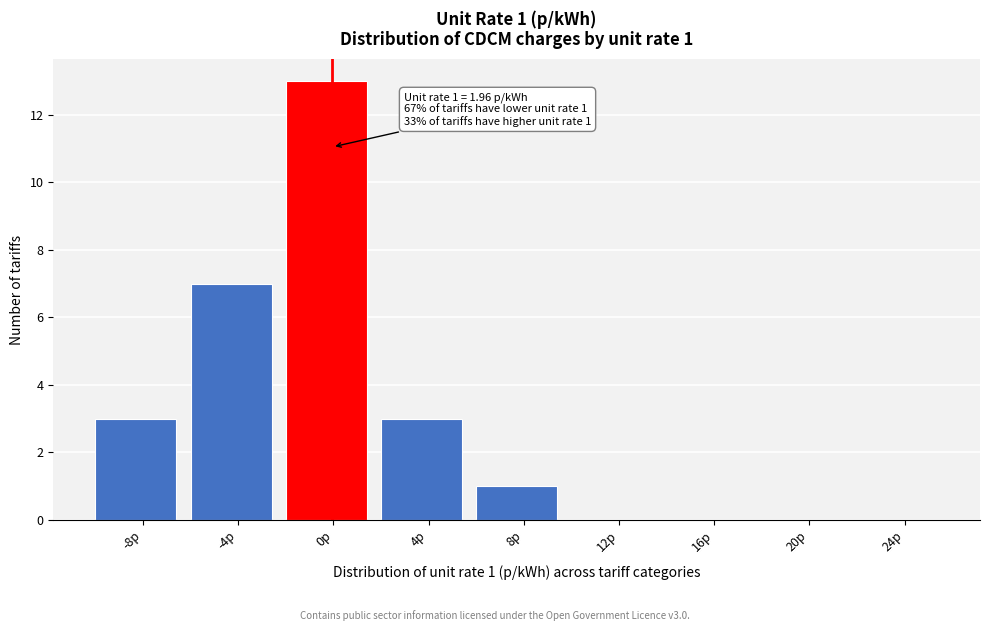

Reading left to right, what are all the values shown in this chart?

-8p=3	-4p=7	0p=13	4p=3	8p=1	12p=0	16p=0	20p=0	24p=0